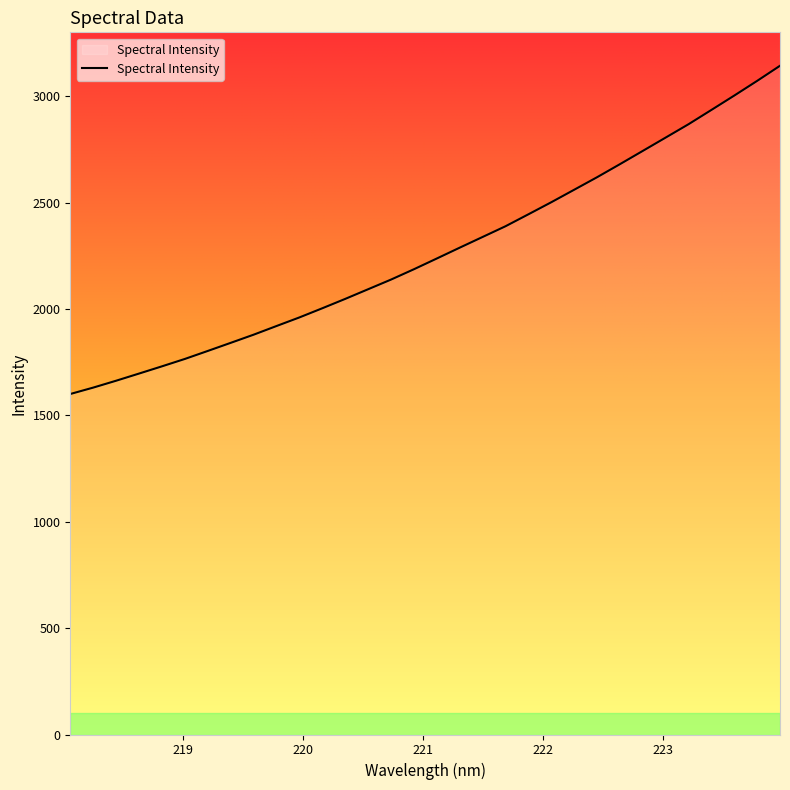

What is the difference between the maximum and minimum values?

1543.3